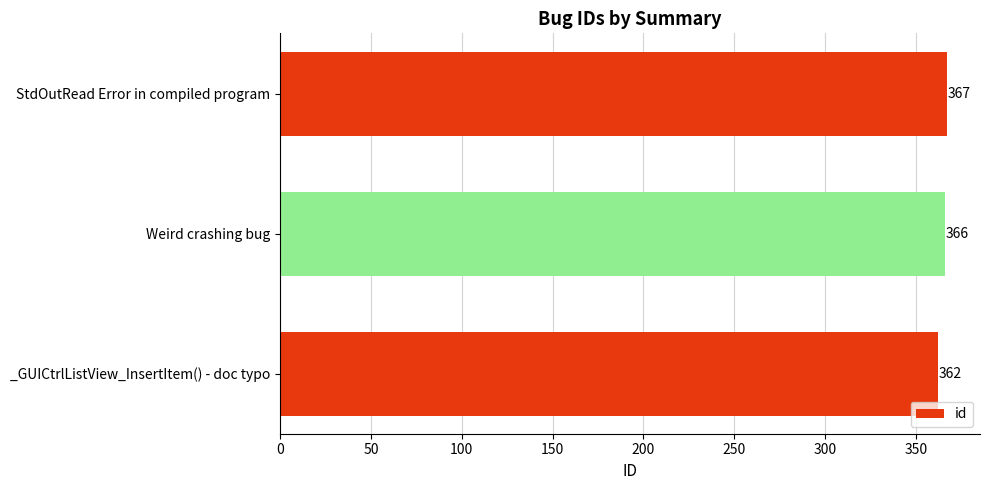

Is it true that the value at StdOutRead Error in compiled program is 367?

True